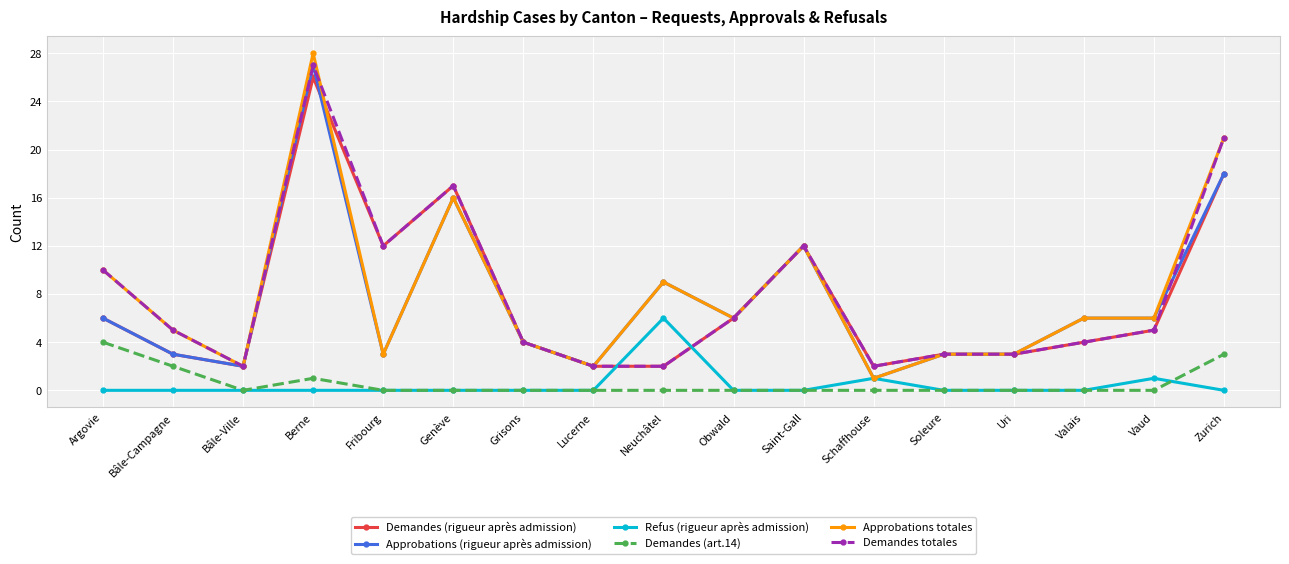

How many data points does each series have?

17